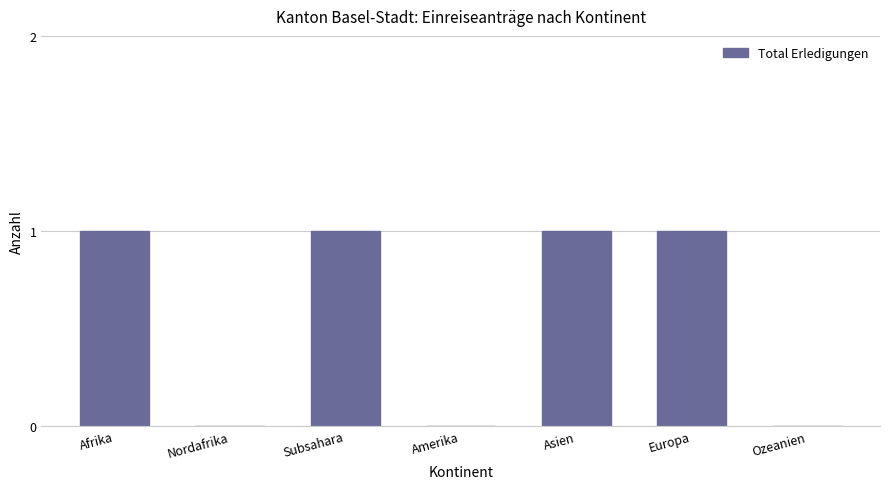

How many series are shown in this chart?

1